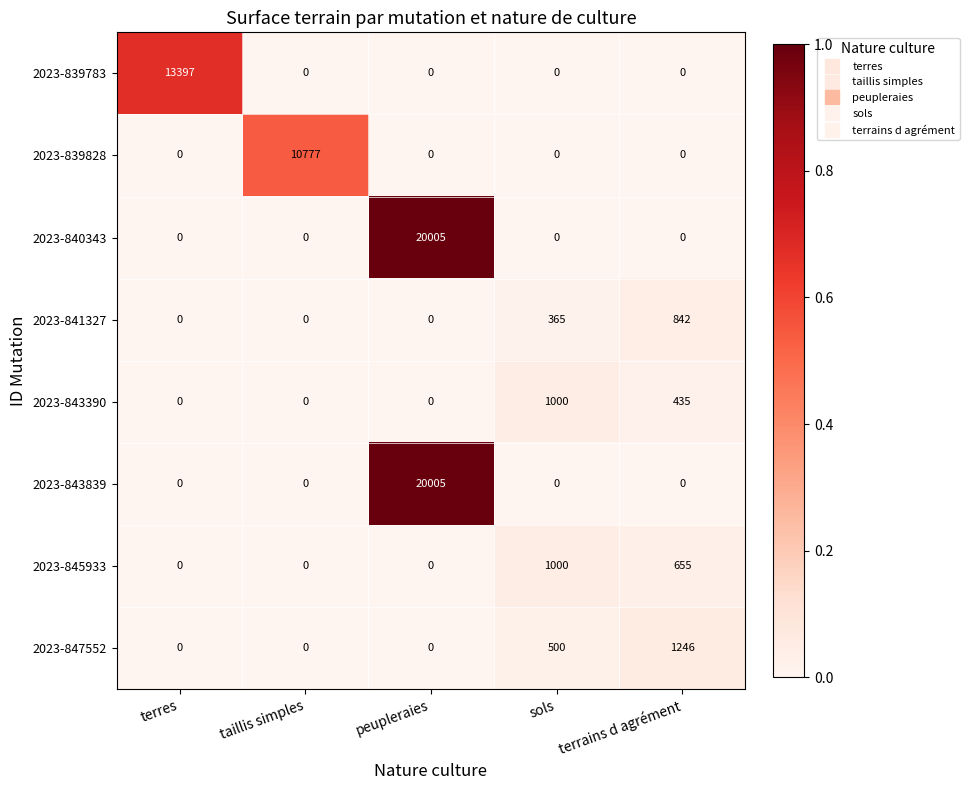

At which category does the chart reach its peak across all series?

peupleraies